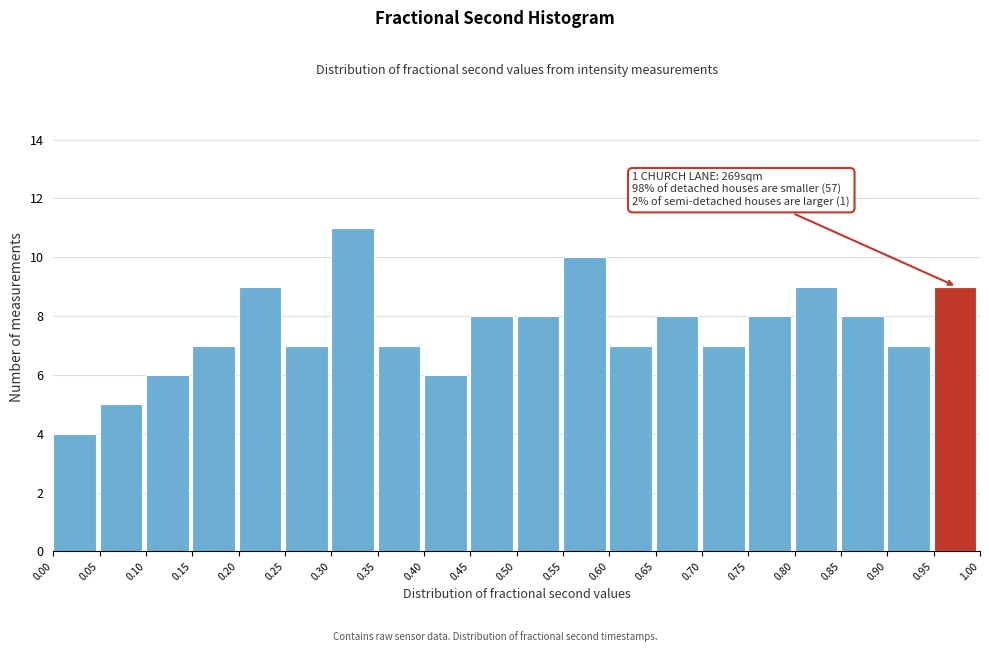

Over which range of the x-axis is the bar tallest?

0.30 to 0.35